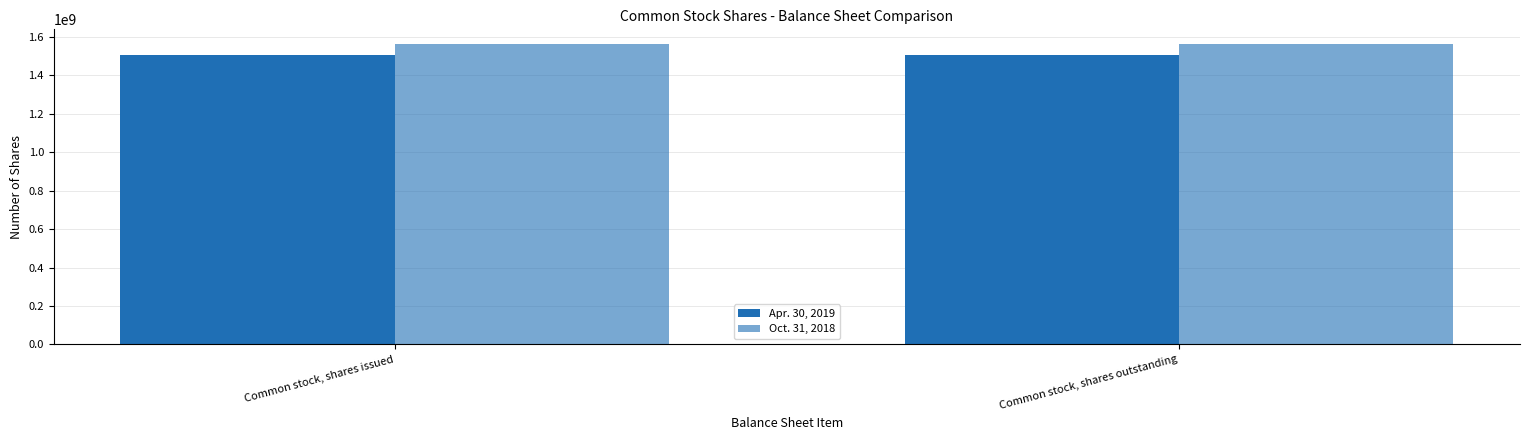

What is the value of the Apr. 30, 2019 bar at the 1st from the left?

1506000000